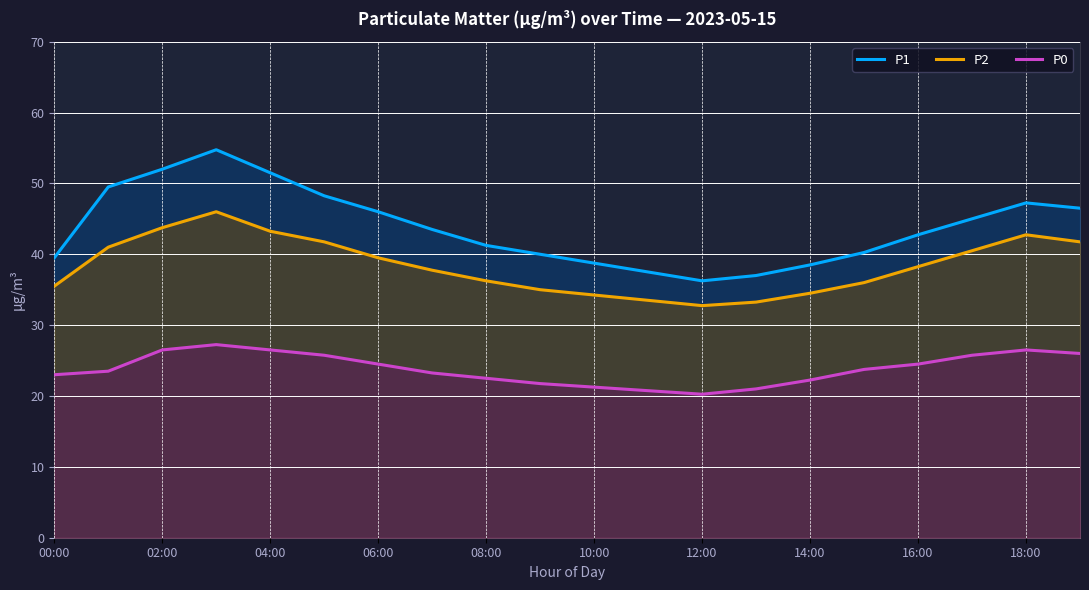

True or false: P1 has more than 0 points higher than both neighbors.

True